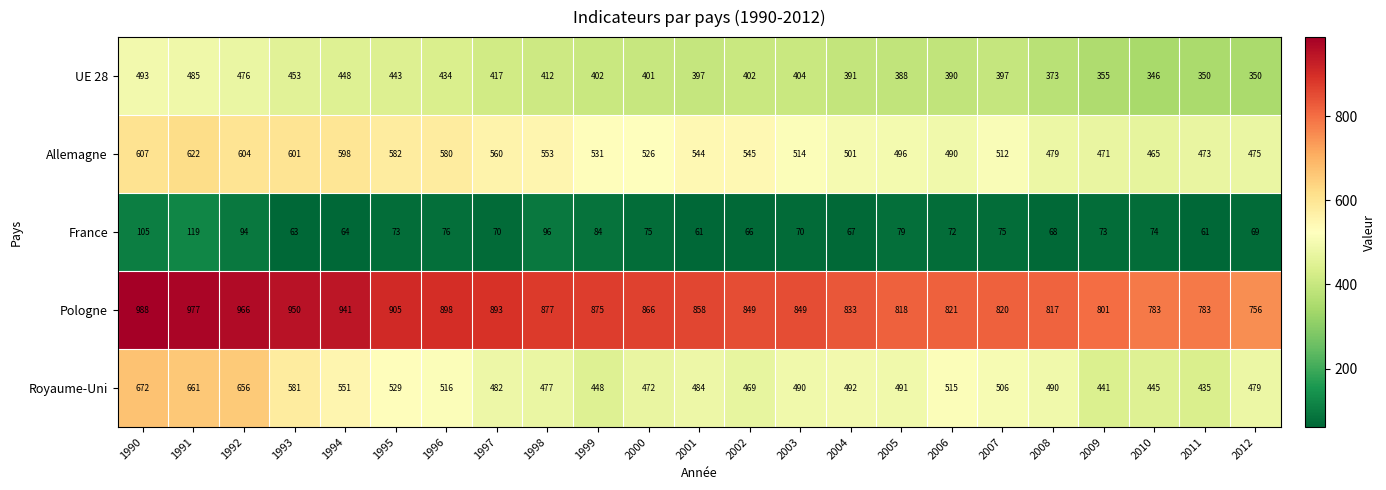

What is the sum of the Royaume-Uni values at 1998 and 2003?

967